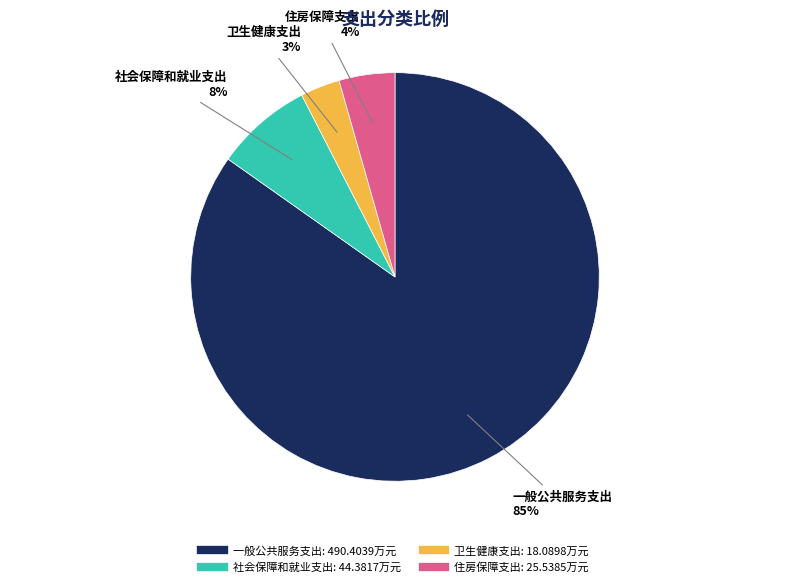

How many segments does this pie chart have?

4